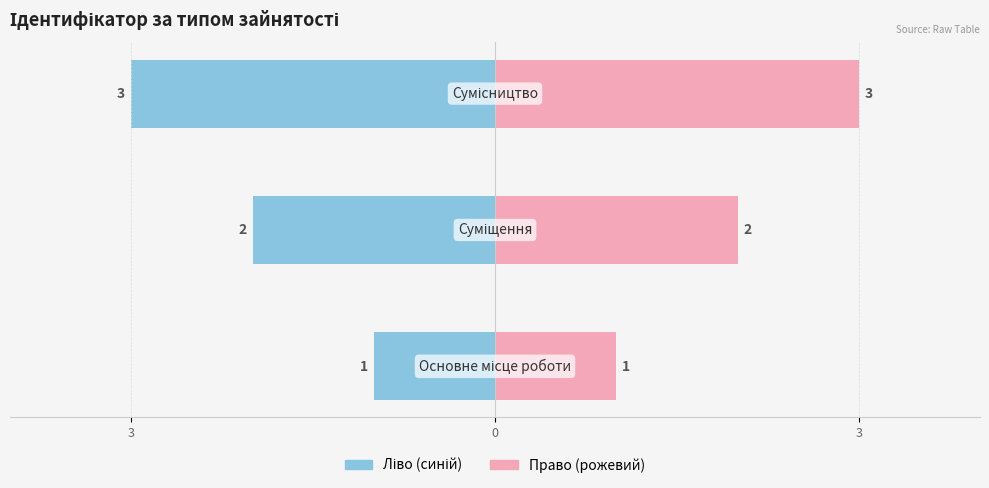

Which label corresponds to the largest value in the chart?

Сумісництво